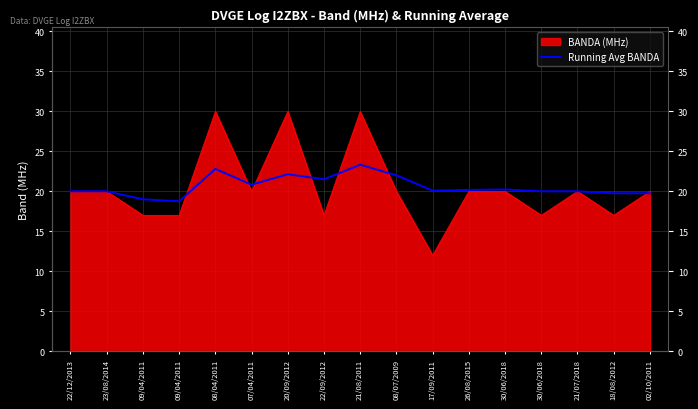

What is the change in value from 22/12/2013 to 07/04/2011?

+0.8